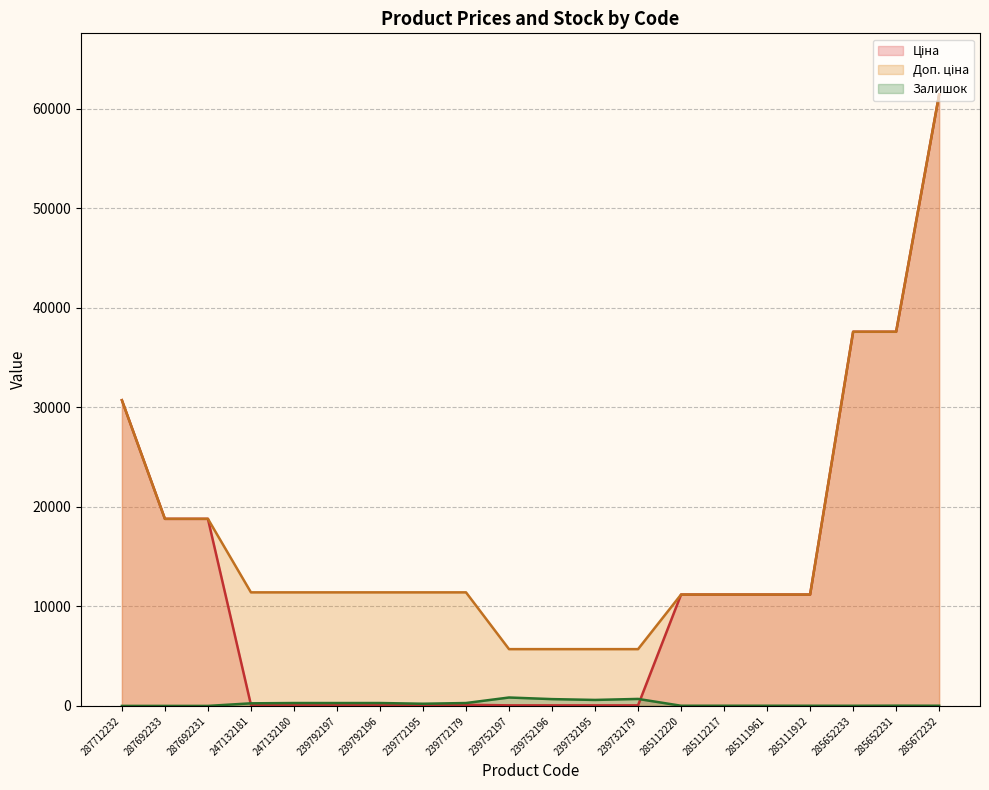

At which label does Доп. ціна first exceed 11410?

287712232